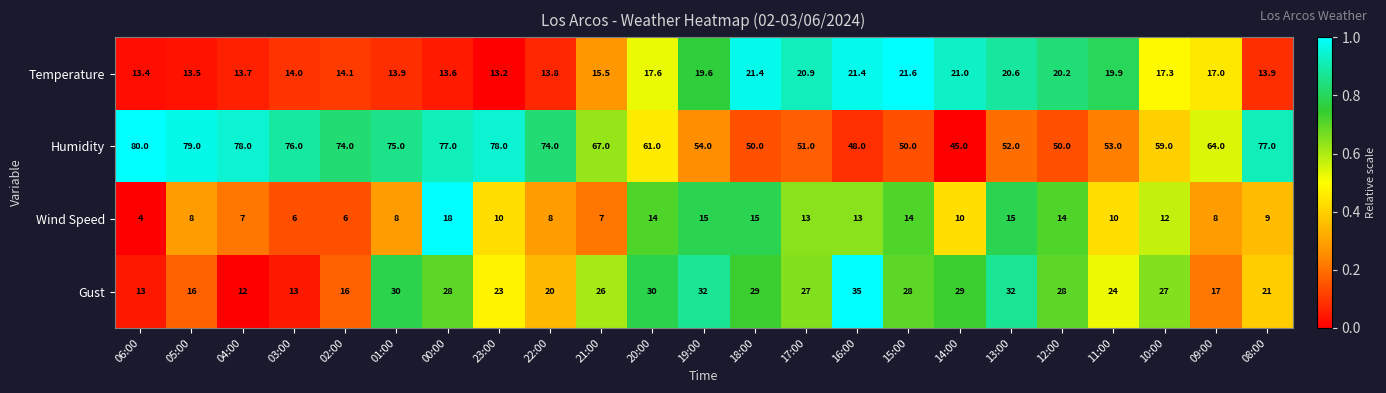

What is the minimum value shown in the chart?

4.0